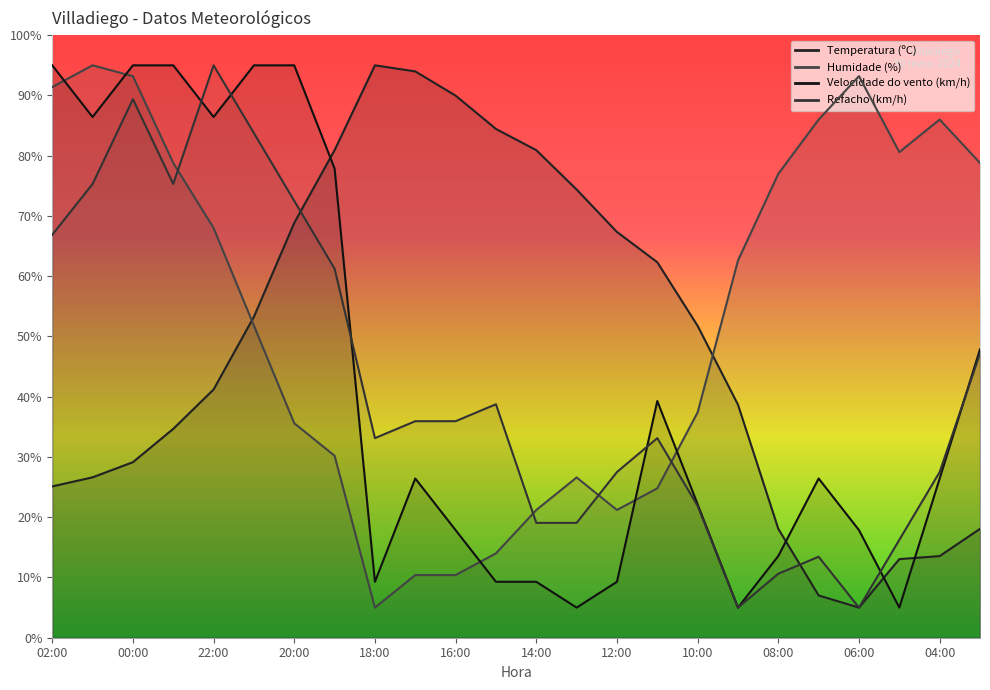

What is the value of the Refacho (km/h) point at the 22nd from the left?

16.2